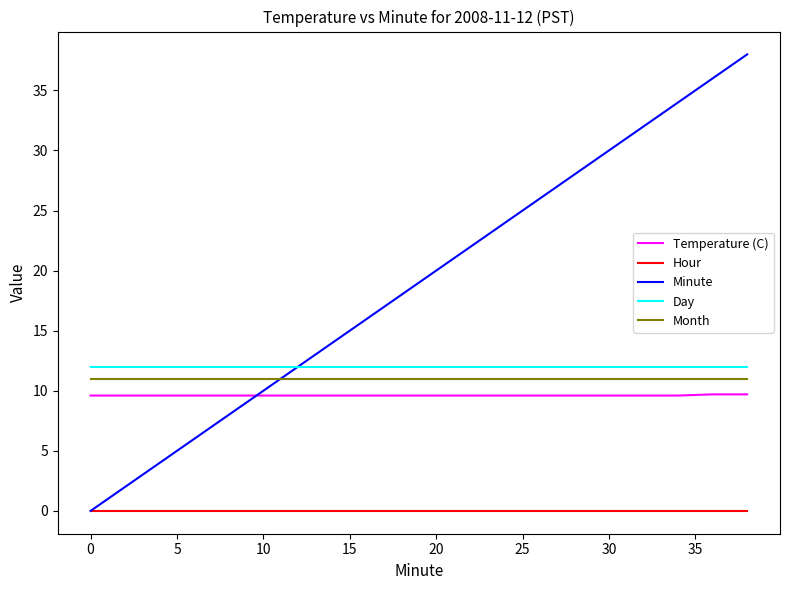

Which series has the widest spread of values?

Minute